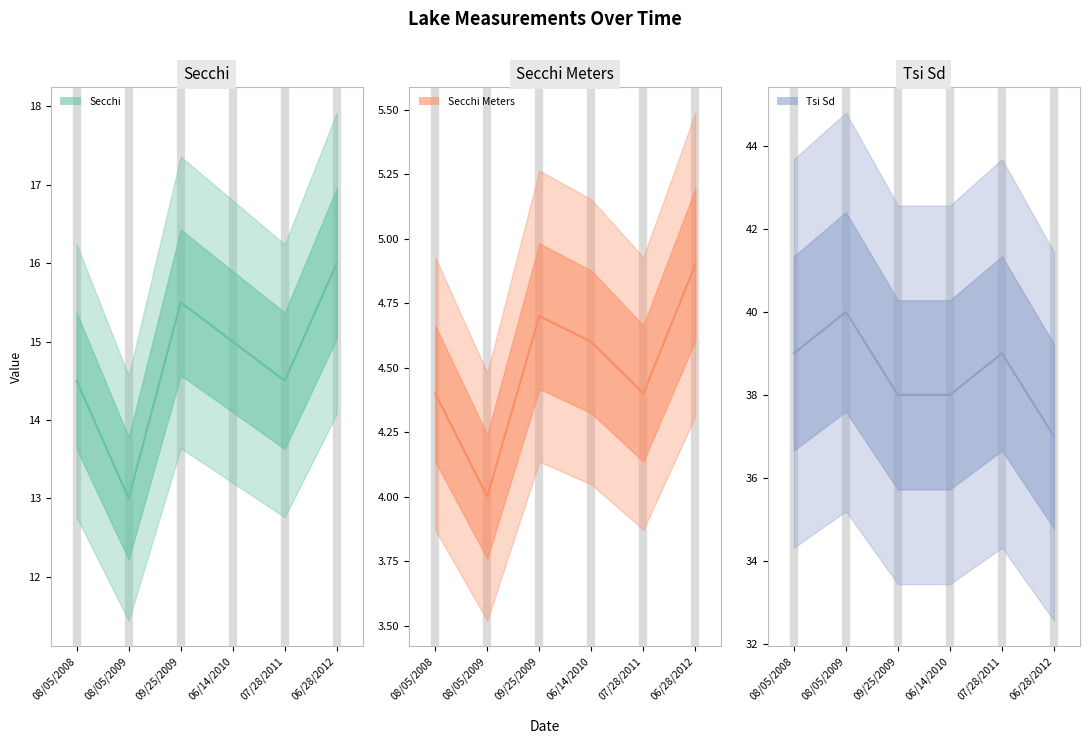

Between 08/05/2009 and 06/28/2012, which is larger?

06/28/2012